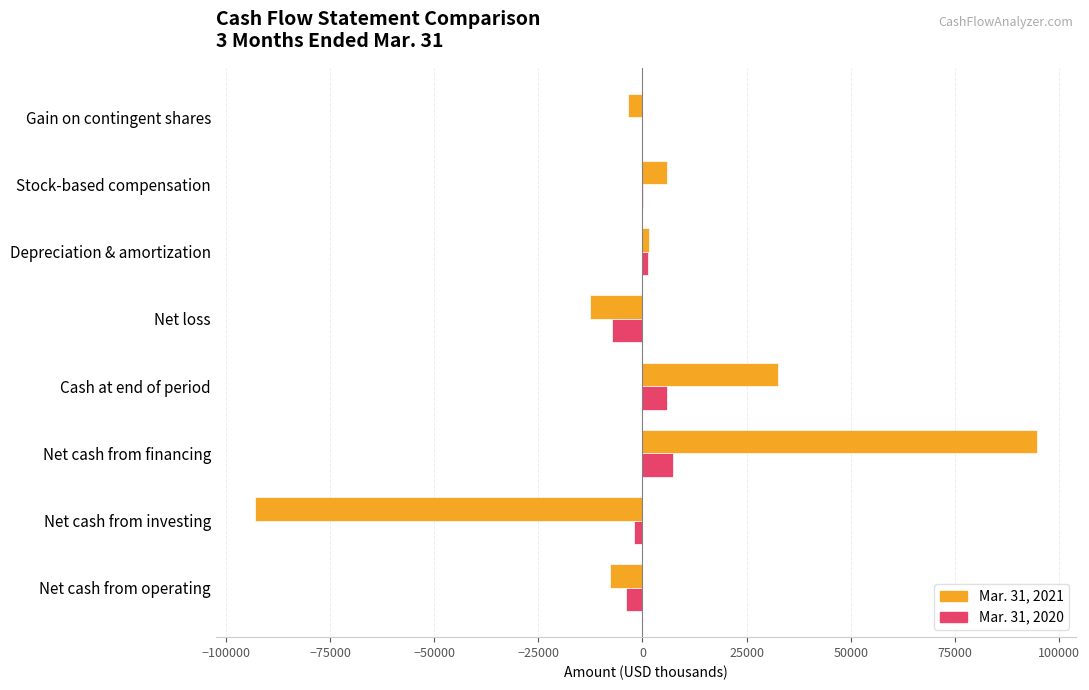

At which category is the sum across all series the highest?

Net cash from financing